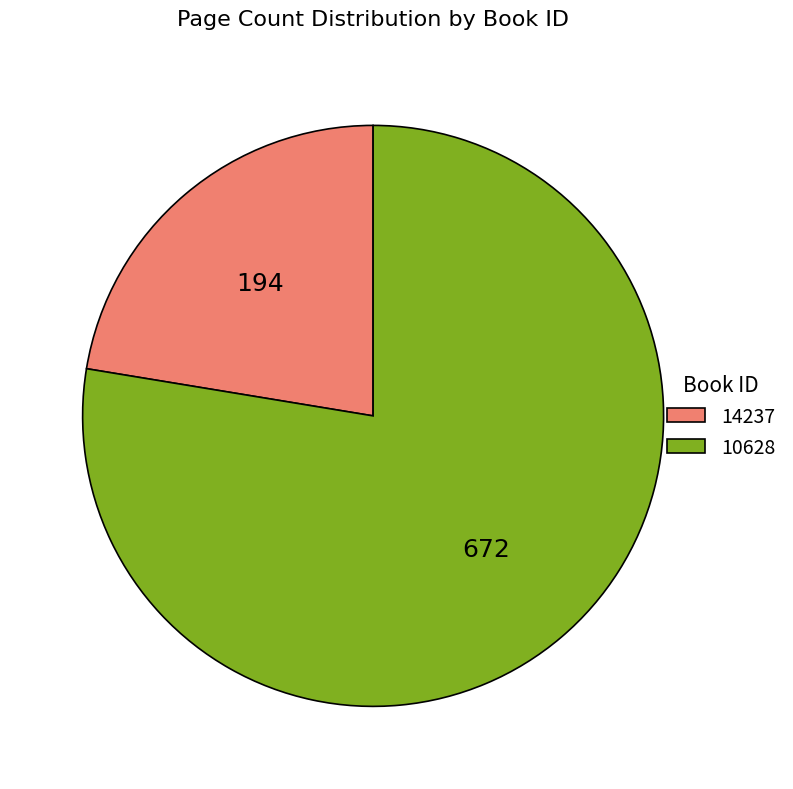

Is it true that 10628 is 78% of the pie?

True